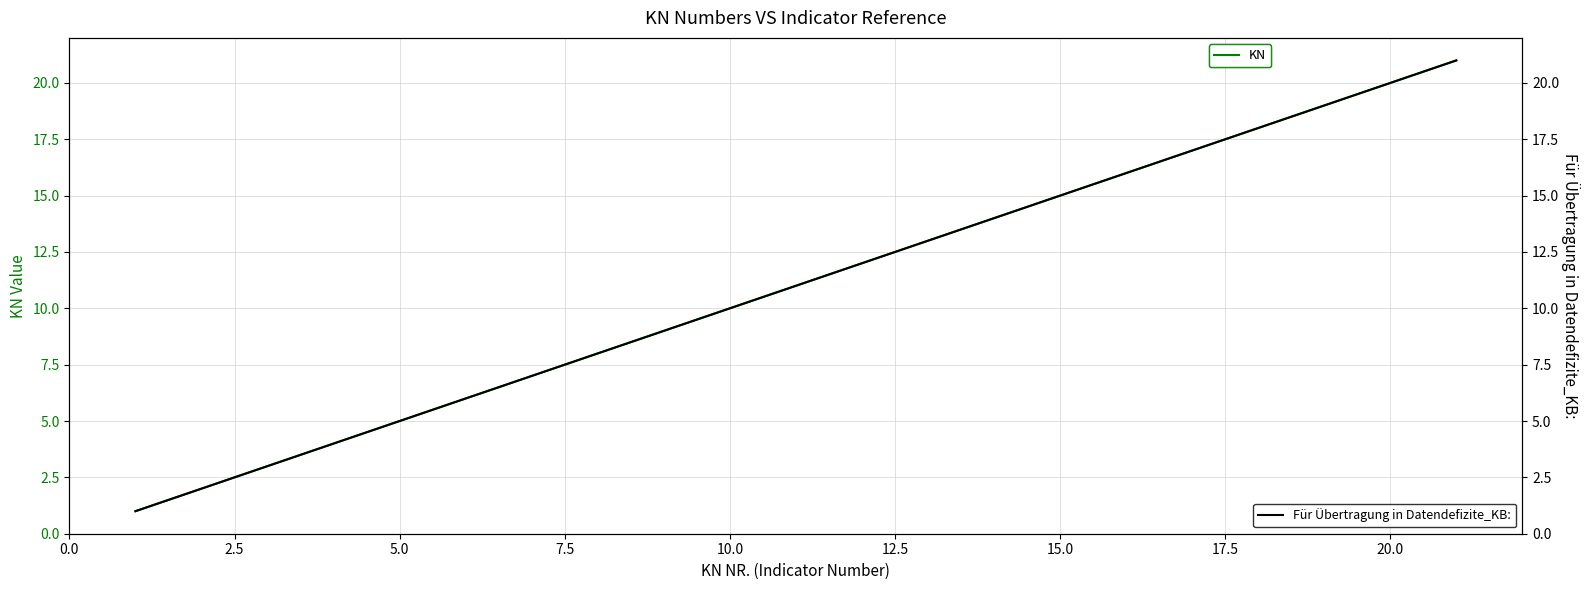

The value of KN at 15.0 is 4. True or false?

False